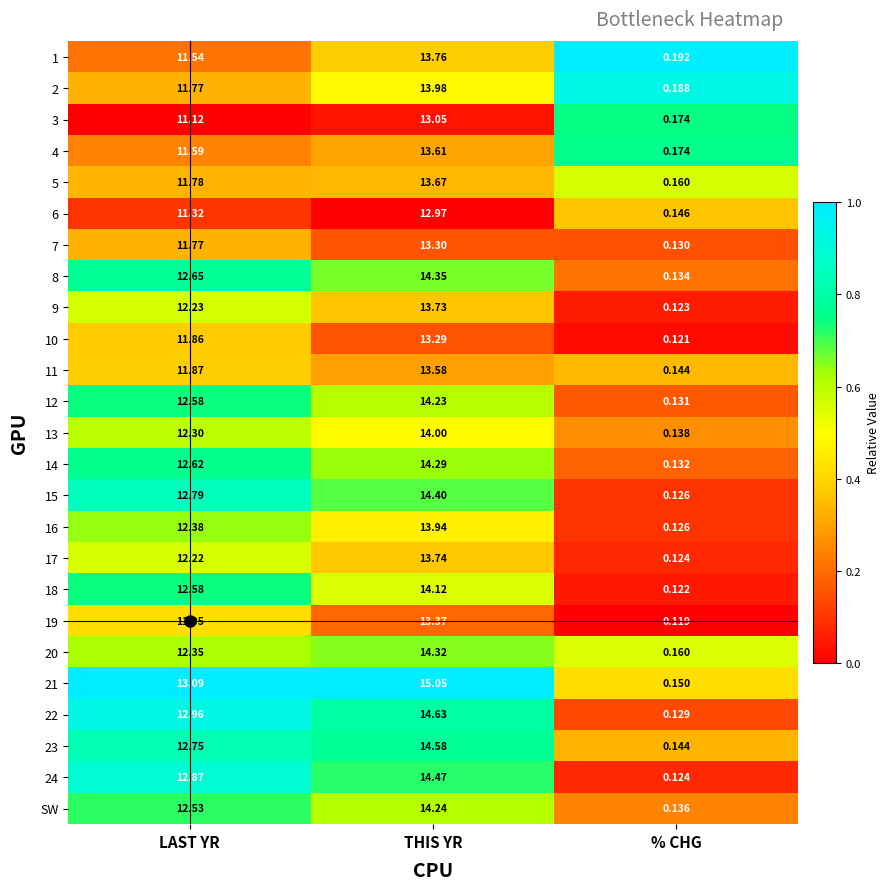

Where is 17 nearest to the value 6?

% CHG